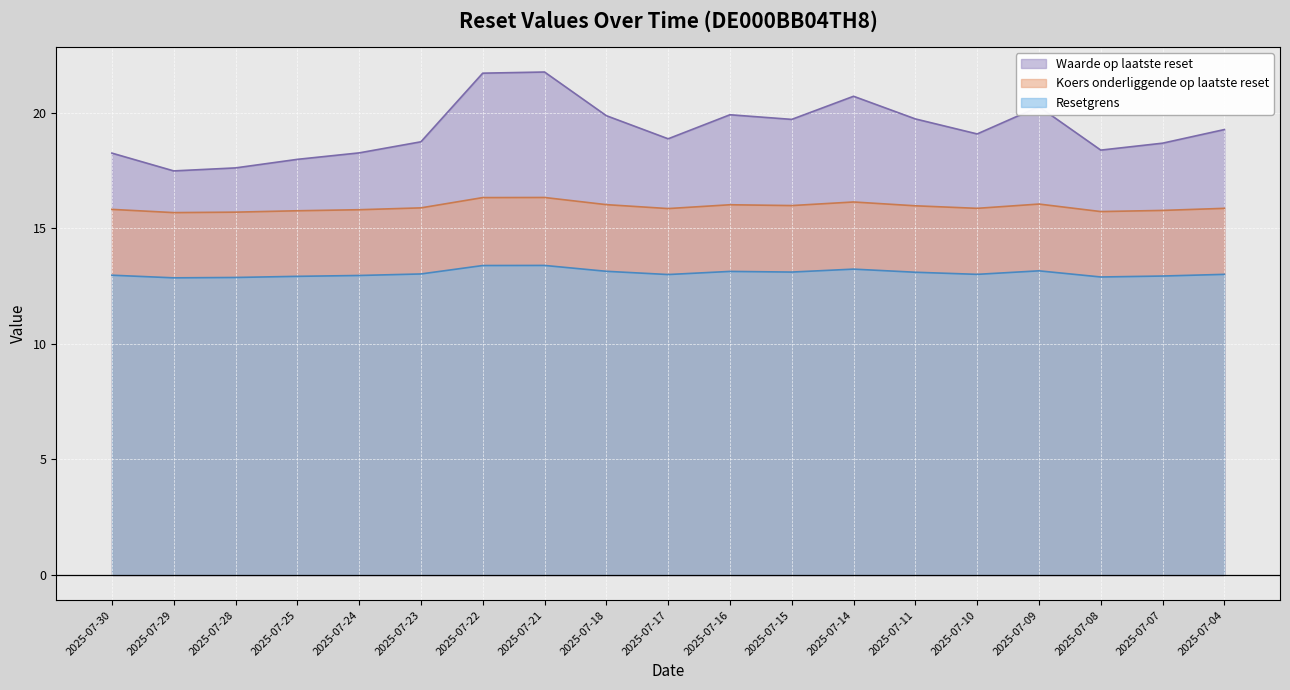

The value of Resetgrens at 2025-07-16 is 18.2. True or false?

False